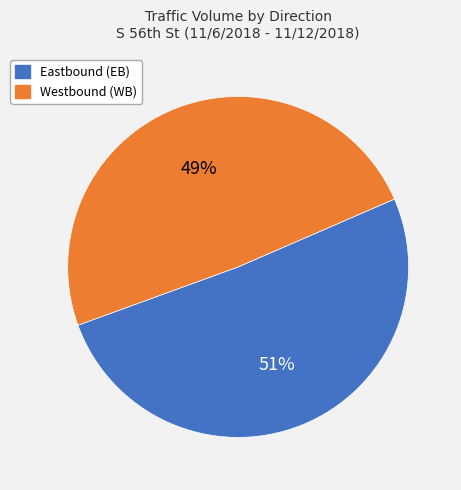

Which has a higher value, Westbound (WB) or Eastbound (EB)?

Eastbound (EB)